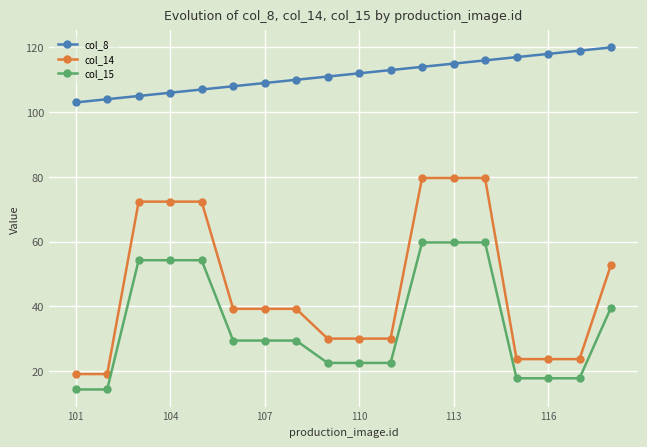

What is the difference between the maximum and minimum values in the col_8 series?

17.0